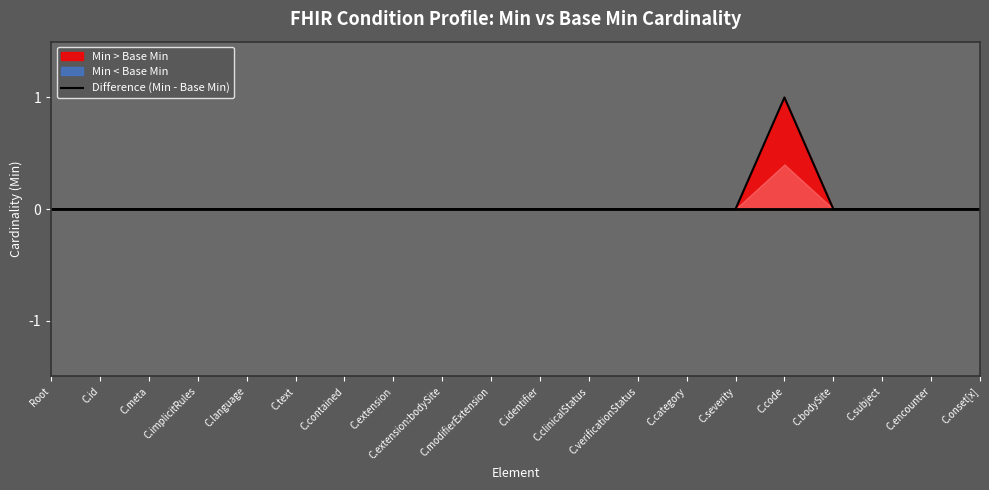

The value at Root is 0. True or false?

False